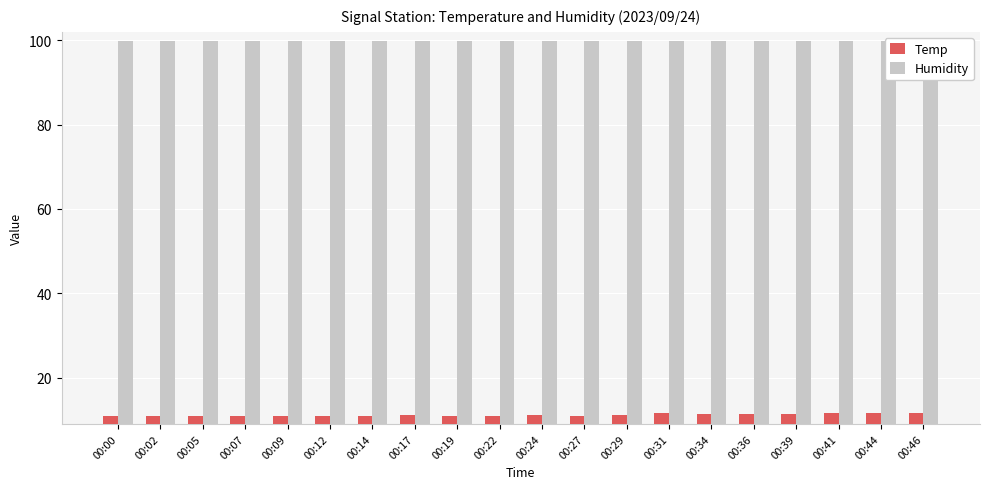

How many distinct data groups are displayed?

2